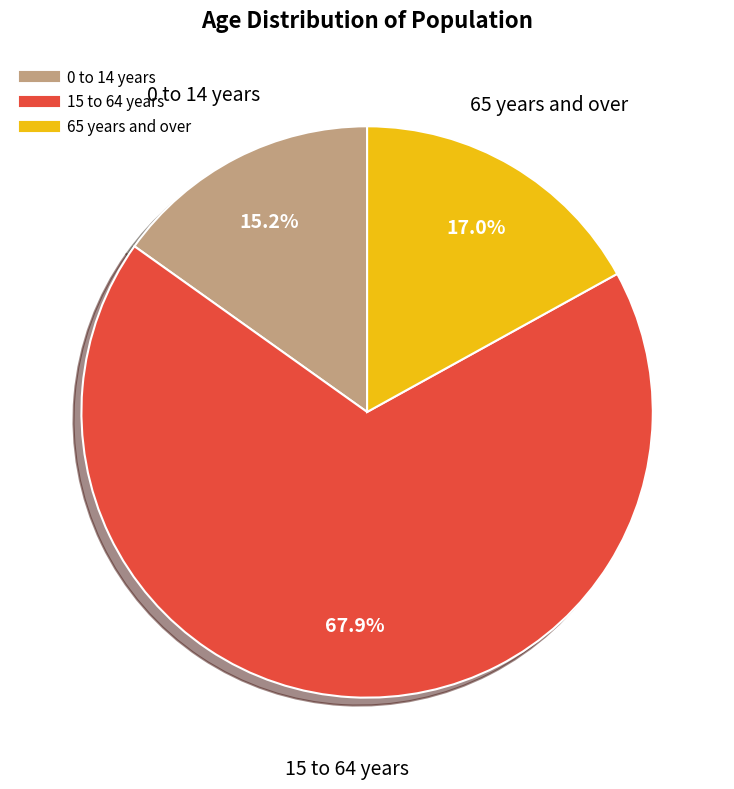

What percentage do 0 to 14 years and 15 to 64 years together represent?

83.0%